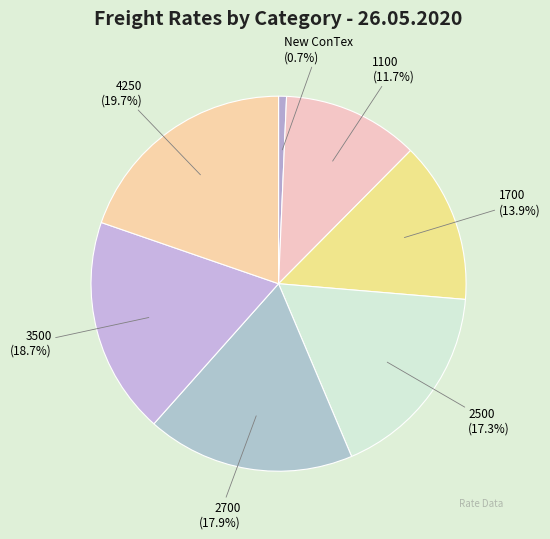

Is there a majority slice in this chart?

No